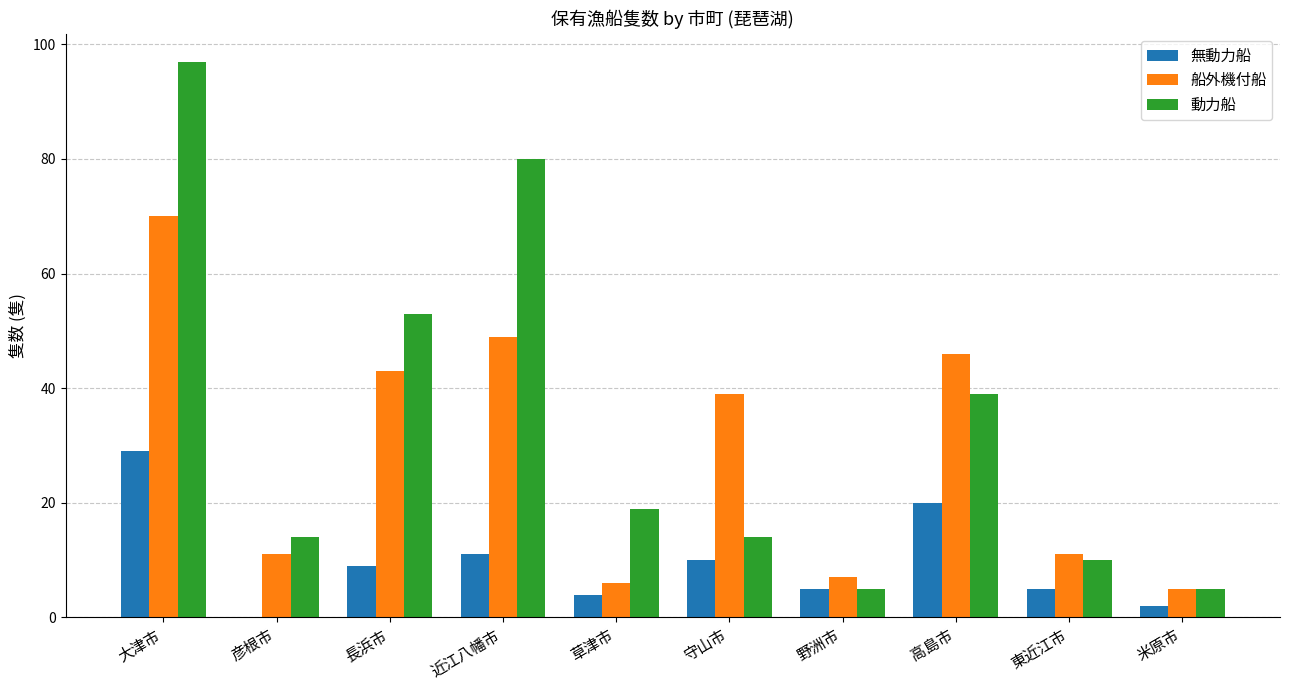

What are all the series names shown in the legend?

無動力船, 船外機付船, 動力船